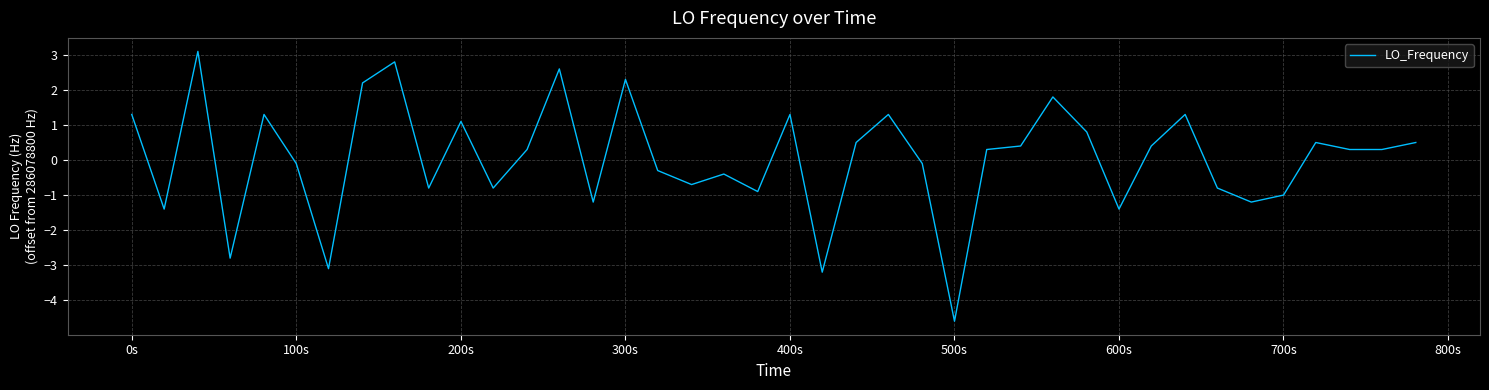

What is the difference between the maximum and minimum values?

7.7